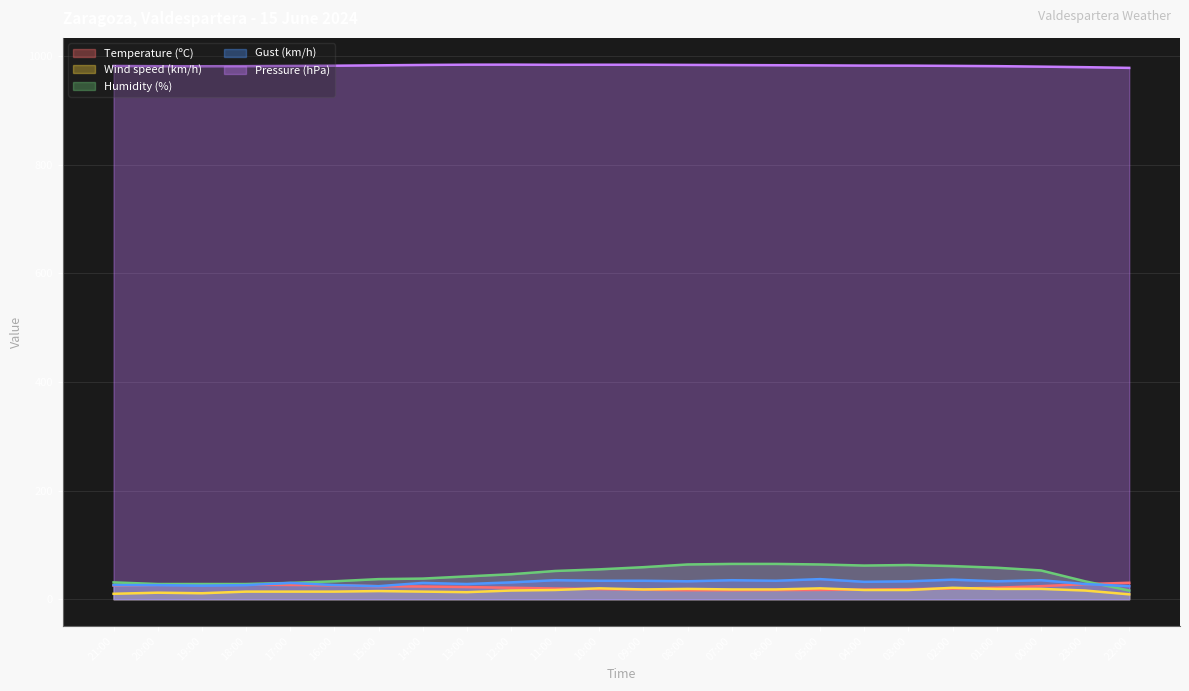

What is the approximate value of Humidity (%) at 14:00?

38.0